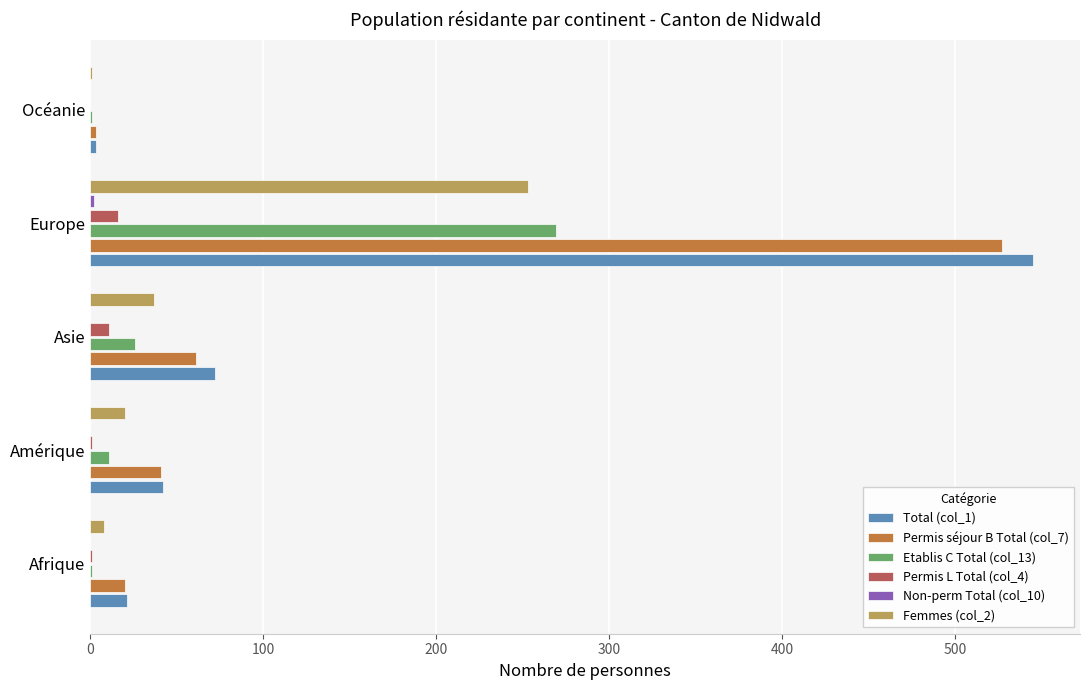

True or false: Permis séjour B Total (col_7) has a value of 714 at Europe.

False